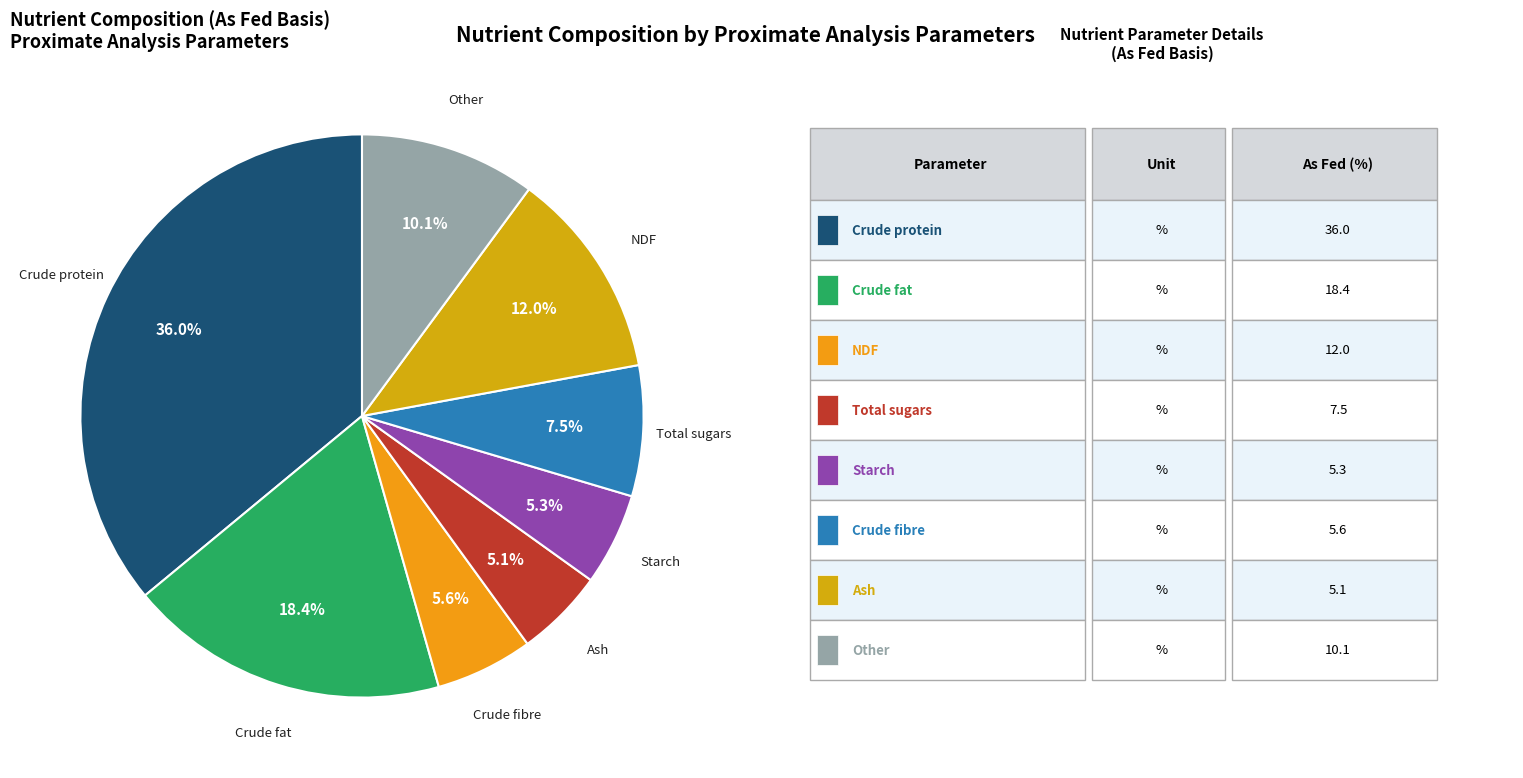

True or false: Total sugars accounts for 2% of the total.

False